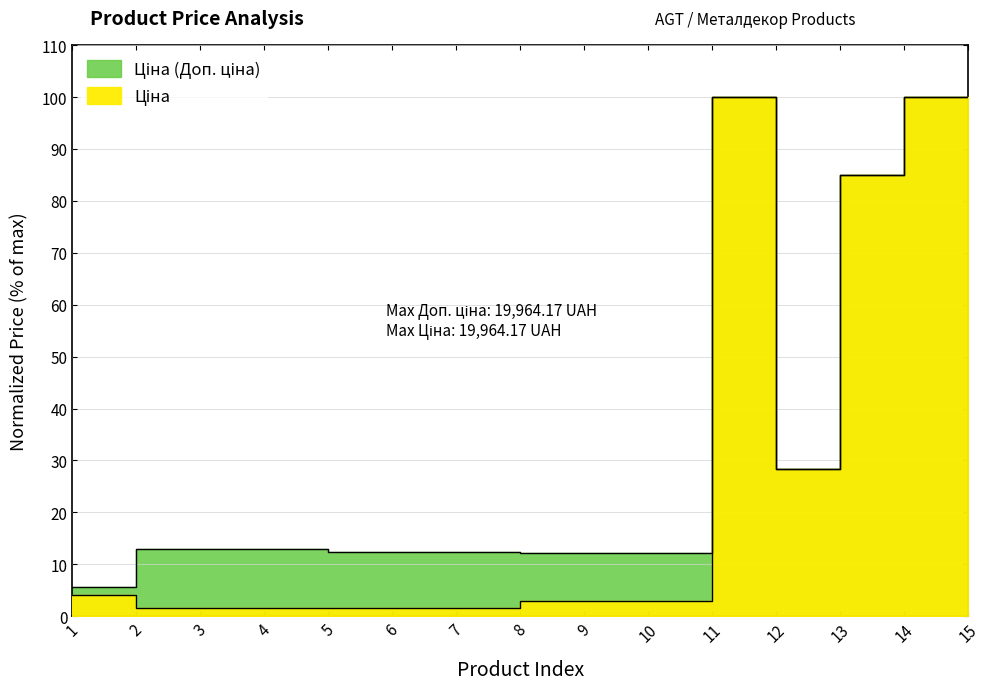

Rank the categories by Ціна value from highest to lowest.

11, 14, 15, 13, 12, 1, 8, 9, 10, 2, 3, 4, 5, 6, 7